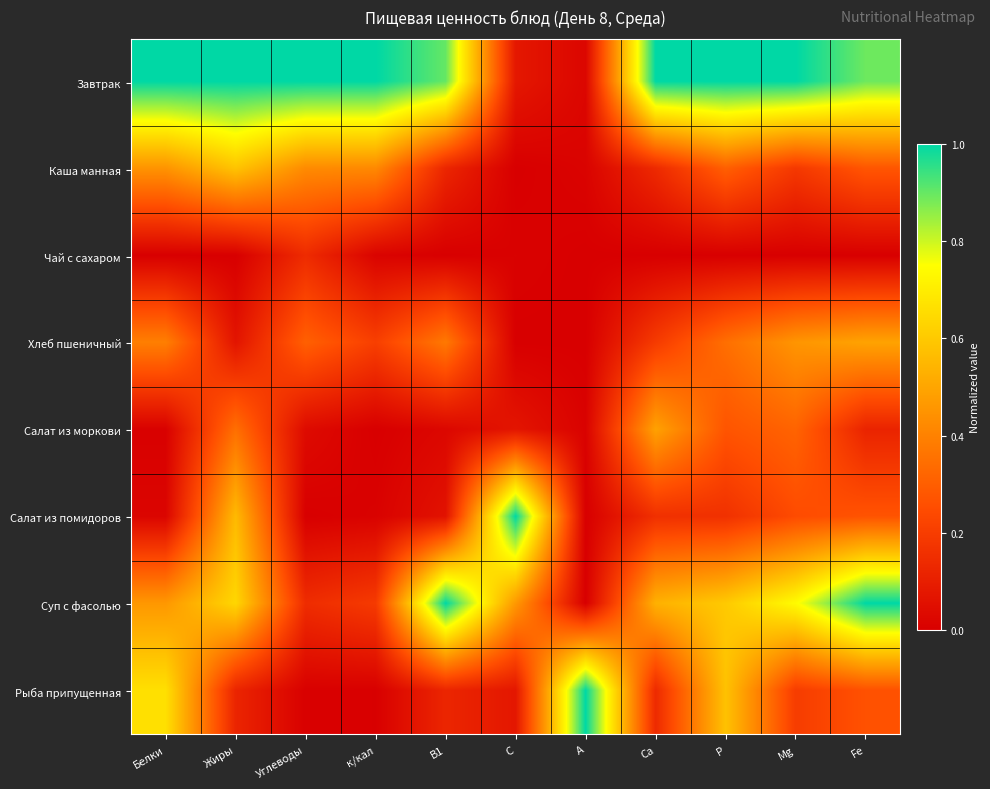

At which category is the sum across all series the highest?

Жиры